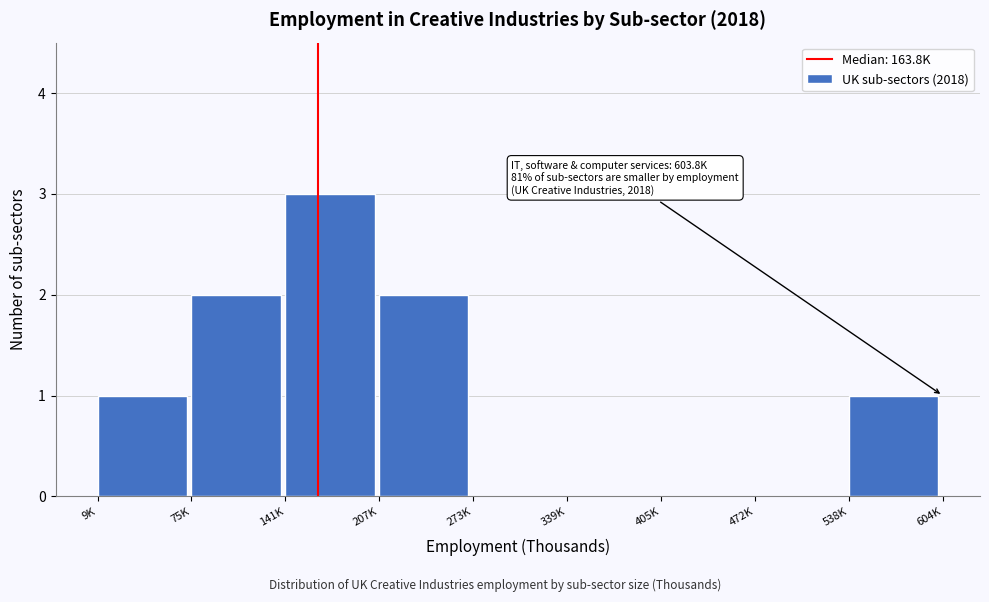

Reading left to right, what are all the values shown in this chart?

9K=1	75K=2	141K=3	207K=2	273K=0	339K=0	405K=0	472K=0	538K=1